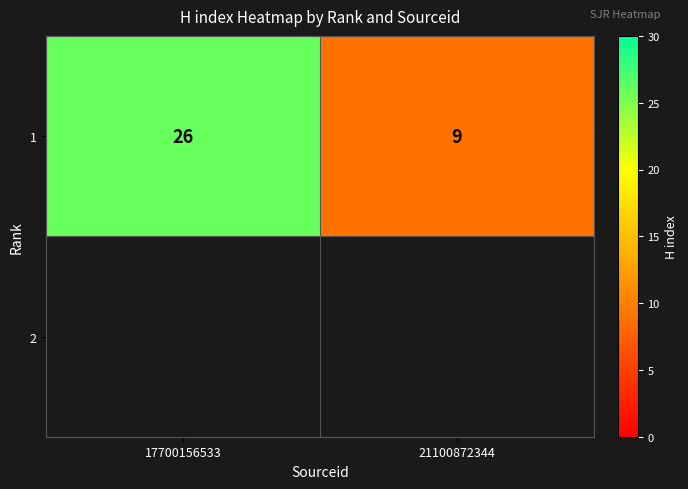

What is the minimum value shown in the chart?

9.0